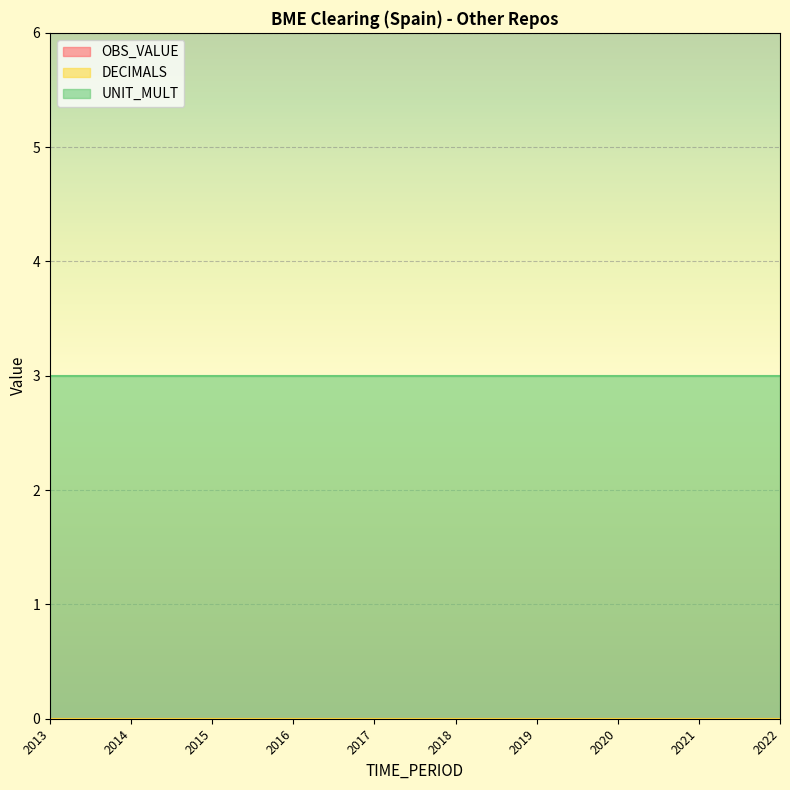

What is the difference between the highest and lowest values at 2022?

3